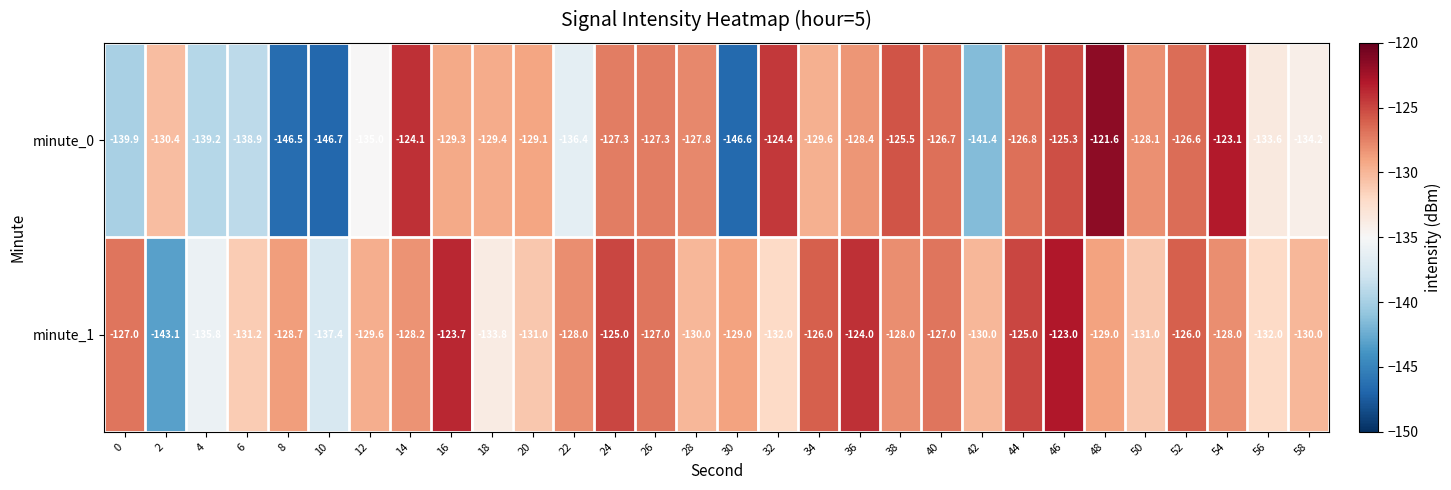

What is the maximum value shown in the chart?

-121.6